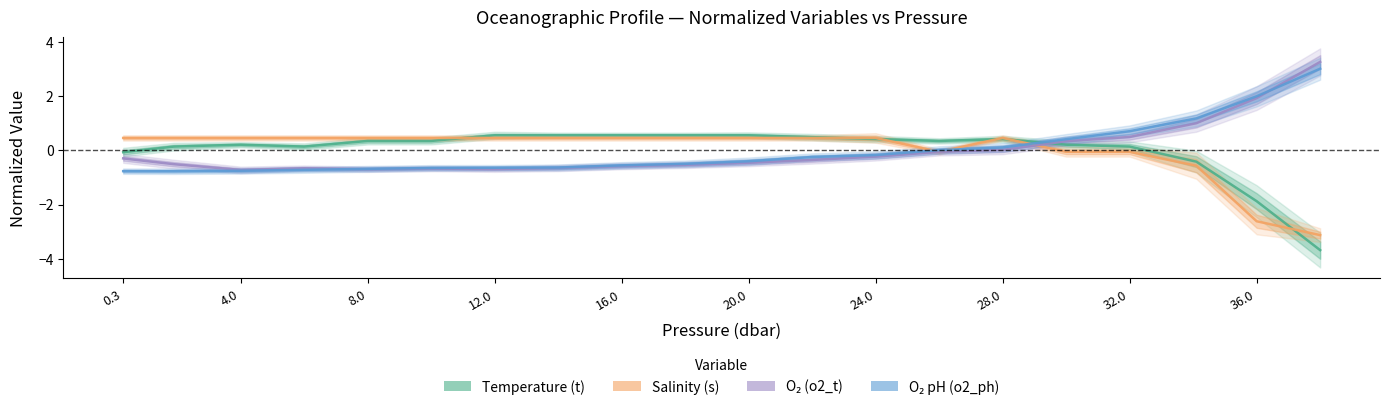

What is the sum of the o2_ph values at 0.3 and 34.1?

0.4